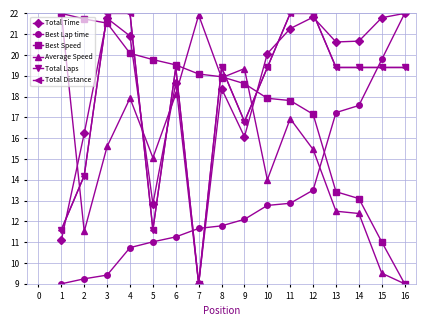

Does the chart display data point markers on the line(s)?

Yes